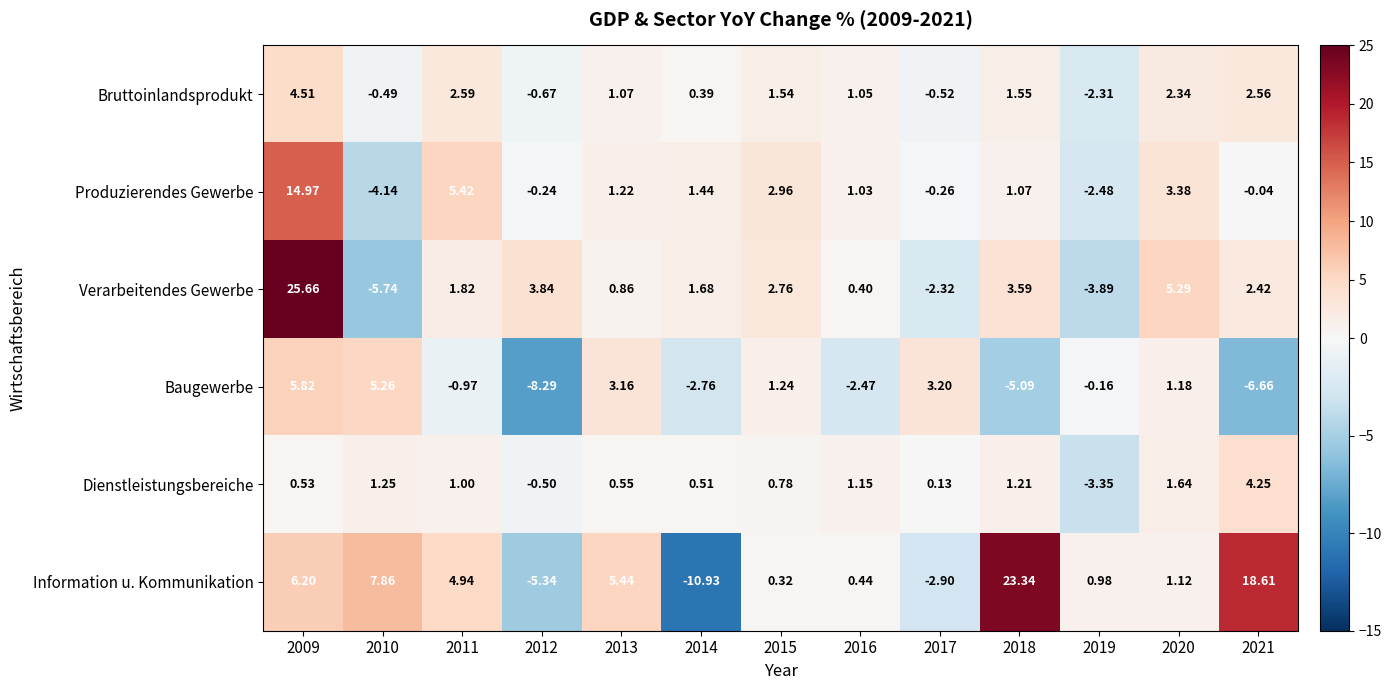

Rank the series by their maximum value, from lowest to highest.

Dienstleistungsbereiche, Bruttoinlandsprodukt, Baugewerbe, Produzierendes Gewerbe, Information u. Kommunikation, Verarbeitendes Gewerbe